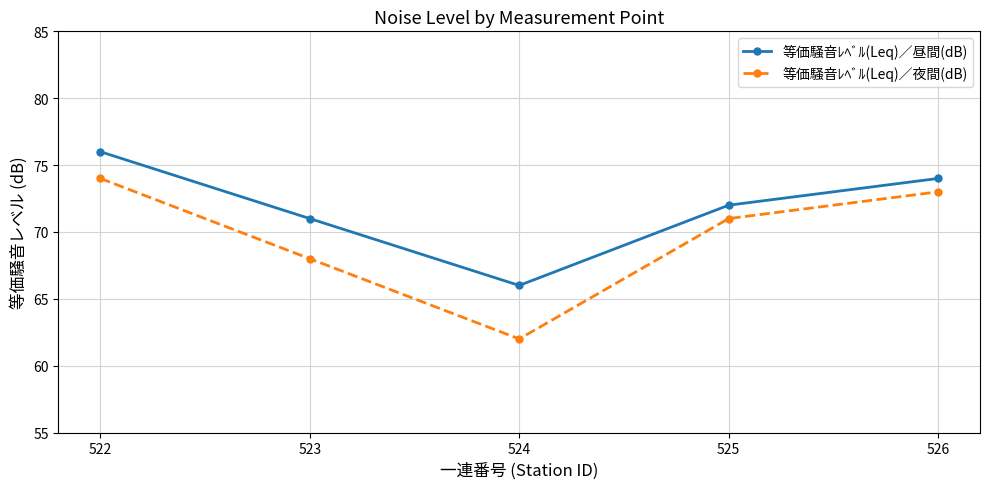

At 522, list the series in order from smallest to largest.

等価騒音ﾚﾍﾞﾙ(Leq)／夜間(dB), 等価騒音ﾚﾍﾞﾙ(Leq)／昼間(dB)